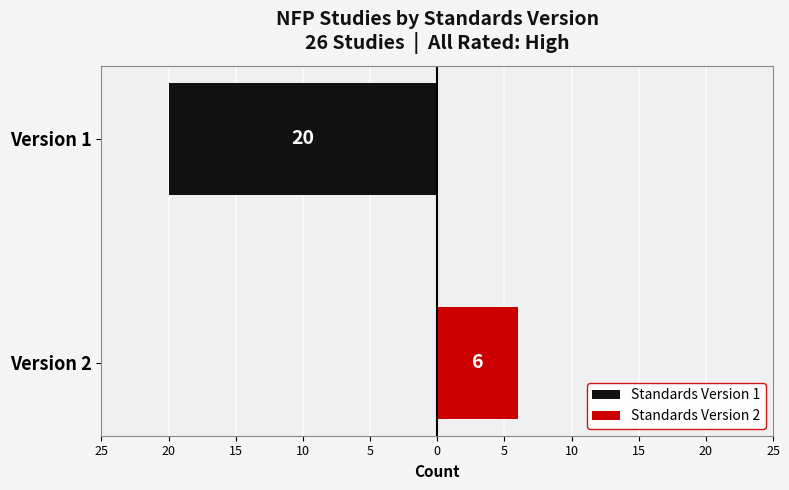

What are all the series names shown in the legend?

Standards Version 1, Standards Version 2